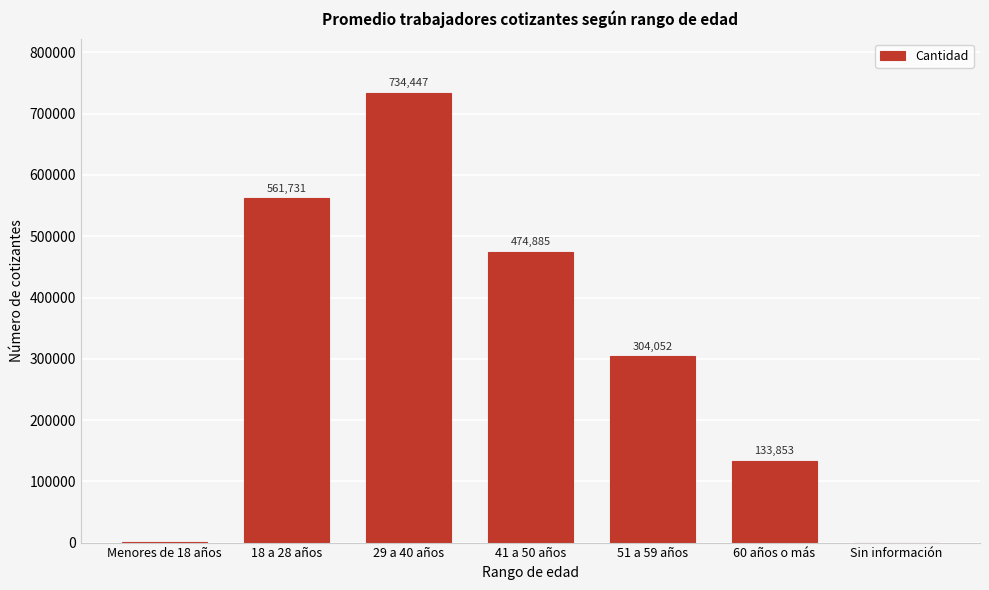

Which has a higher value, 51 a 59 años or Menores de 18 años?

51 a 59 años